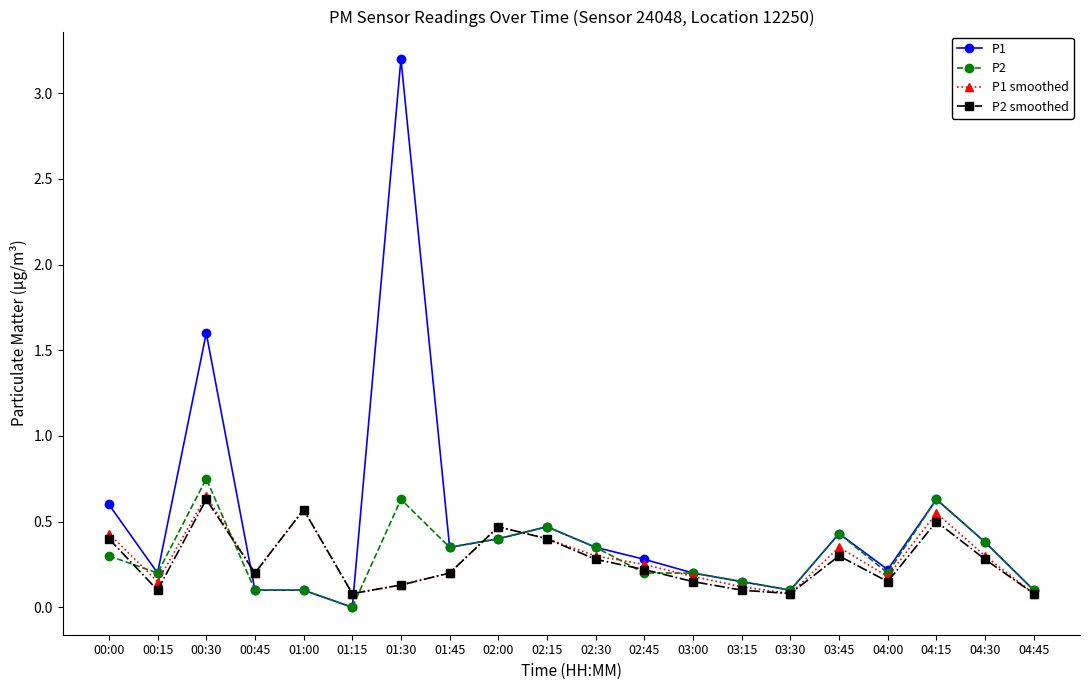

Is it true that P1 equals 0.3 at 02:30?

True